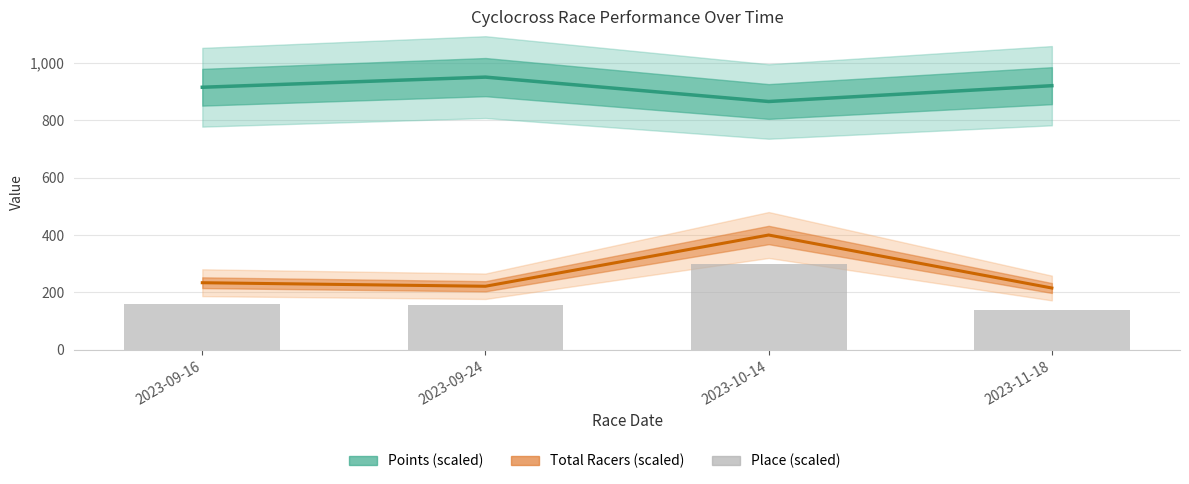

What is the difference between the maximum and minimum values in the Total Racers (scaled) series?

184.6